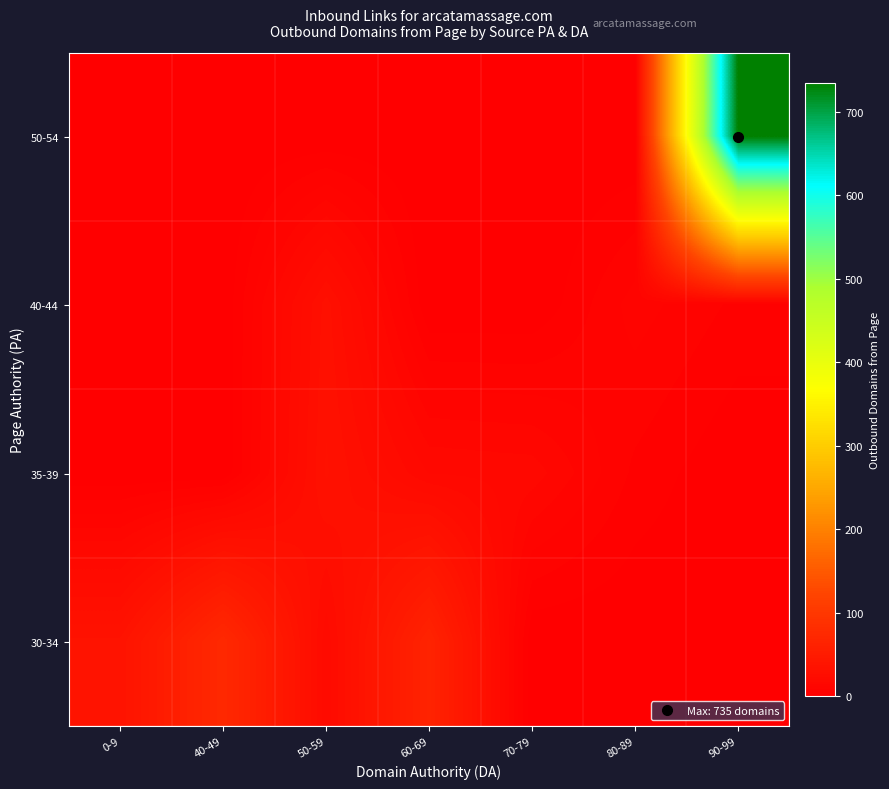

What is the total value across all series at 60-69?

81